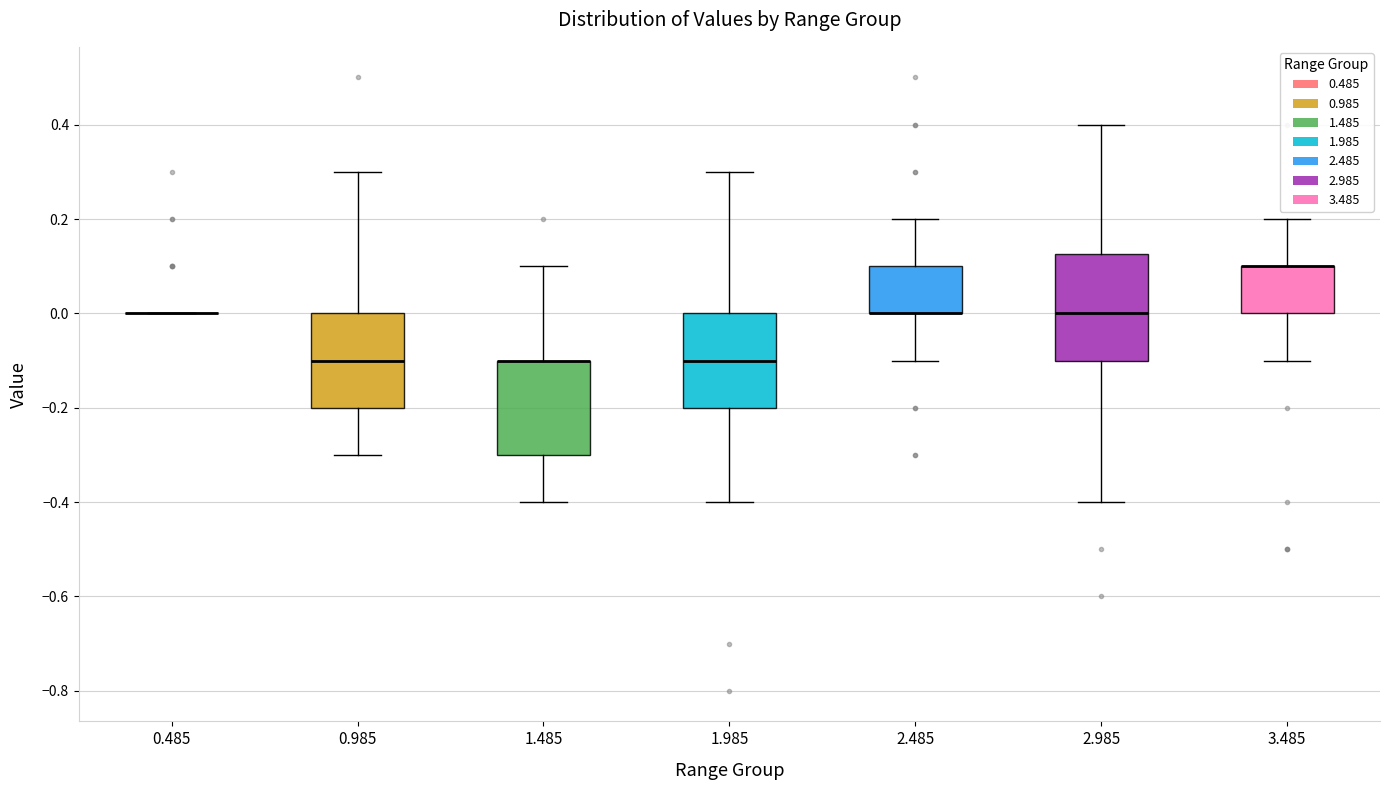

Reading left to right, read every box against the y-axis: the position of its median line, the range the box covers, and the ends of its whiskers. The values are not printed on the chart, so give them approximately, as read against the axis.

0.485: box collapsed to a line at 0.00, whiskers 0.00 to 0.00
0.985: median -0.10, box -0.20 to 0.00, whiskers -0.30 to 0.30
1.485: median -0.10 (drawn on the box's upper edge), box -0.30 to -0.10, whiskers -0.40 to 0.10
1.985: median -0.10, box -0.20 to 0.00, whiskers -0.40 to 0.30
2.485: median 0.00 (drawn on the box's lower edge), box 0.00 to 0.10, whiskers -0.10 to 0.20
2.985: median 0.00, box -0.10 to 0.12, whiskers -0.40 to 0.40
3.485: median 0.10 (drawn on the box's upper edge), box 0.00 to 0.10, whiskers -0.10 to 0.20